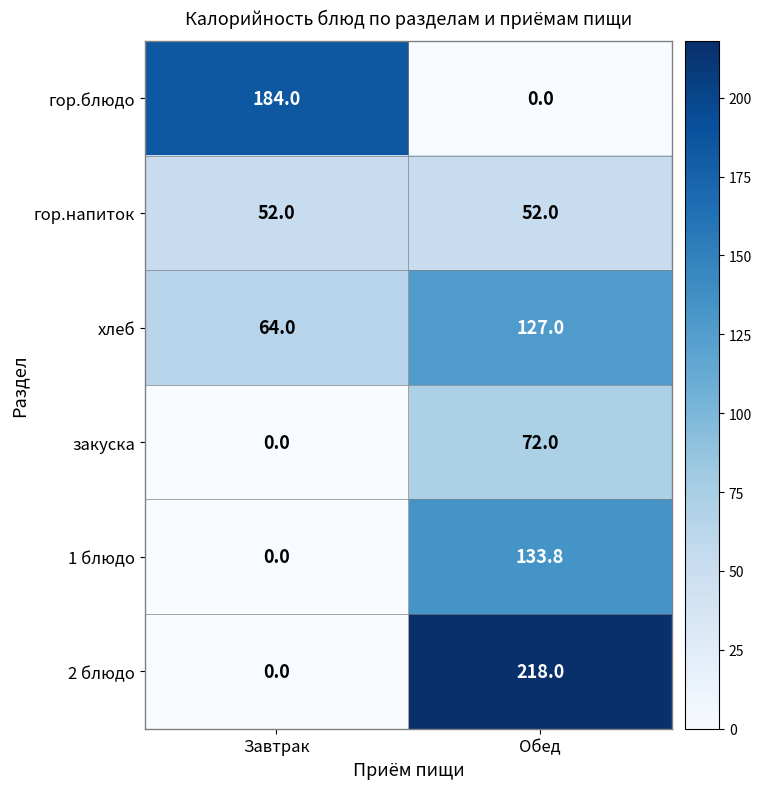

True or false: гор.напиток has a value of 68.8 at Завтрак.

False